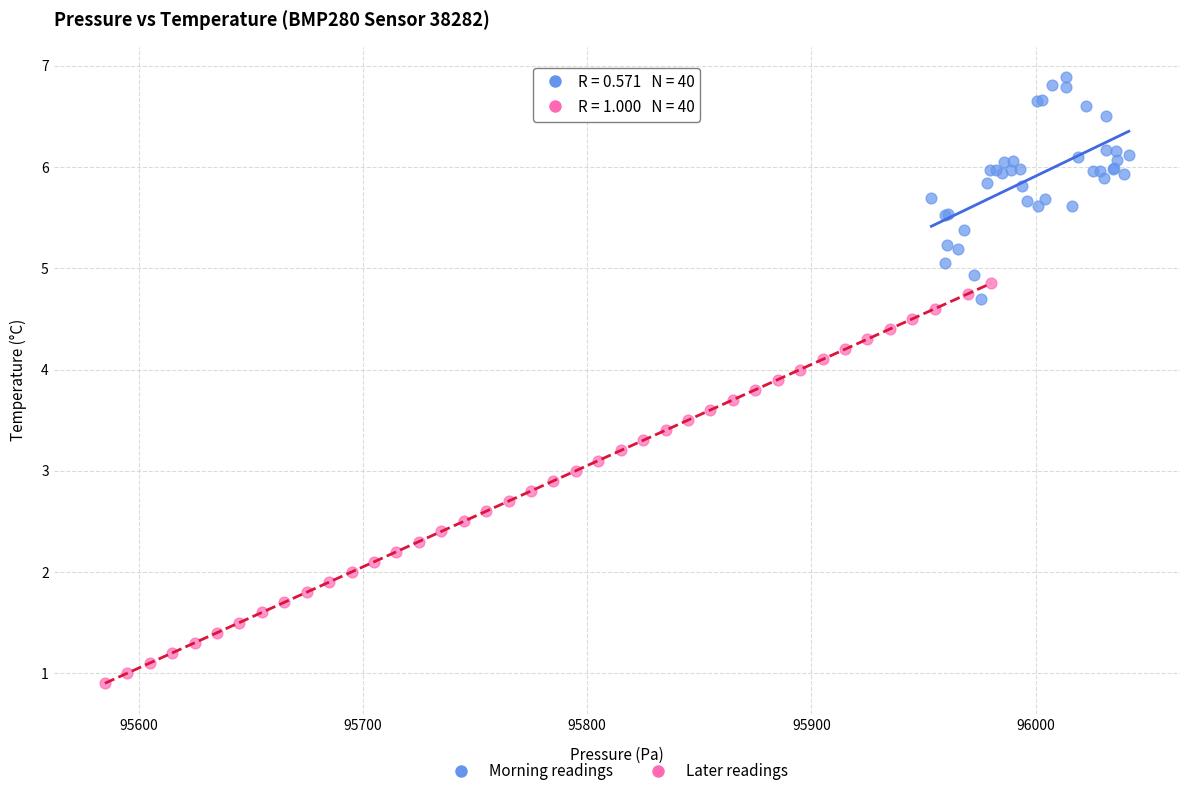

Which series contains the lowest Y value?

Later readings